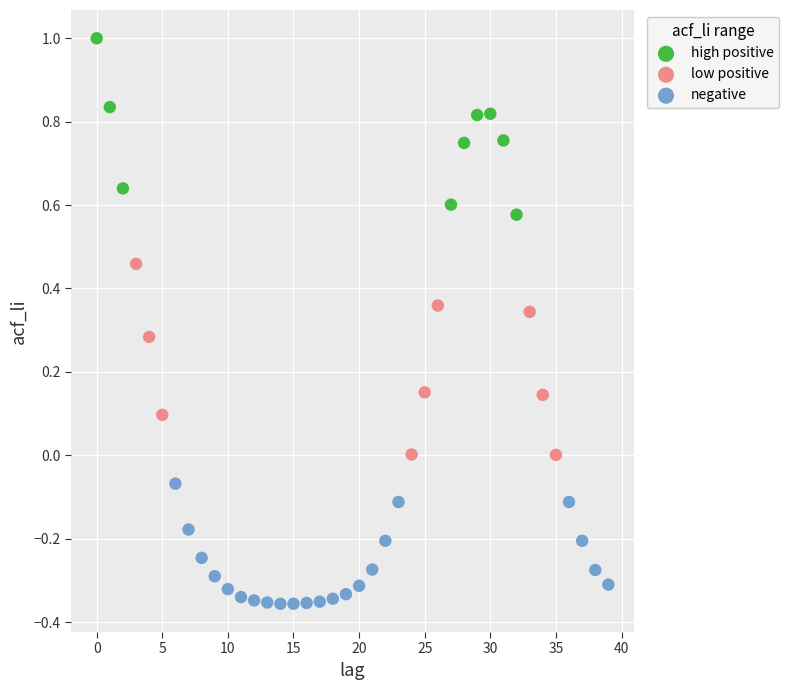

Which series contains the highest Y value?

high positive